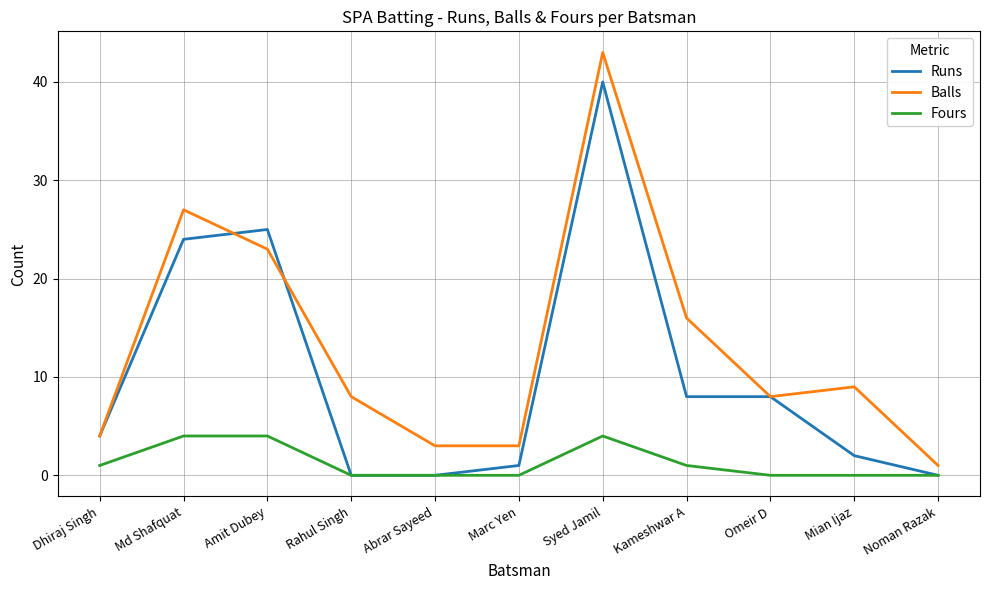

List the series in order of their overall mean, highest first.

Balls, Runs, Fours